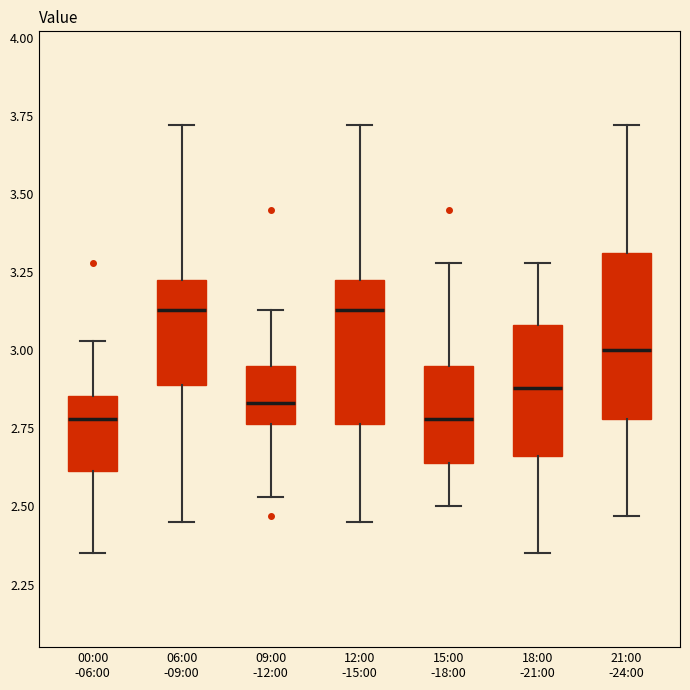

Where is the upper edge of the box for 09:00 -12:00 on the y-axis? The values are not printed on the chart, so give them approximately, as read against the axis.

2.95